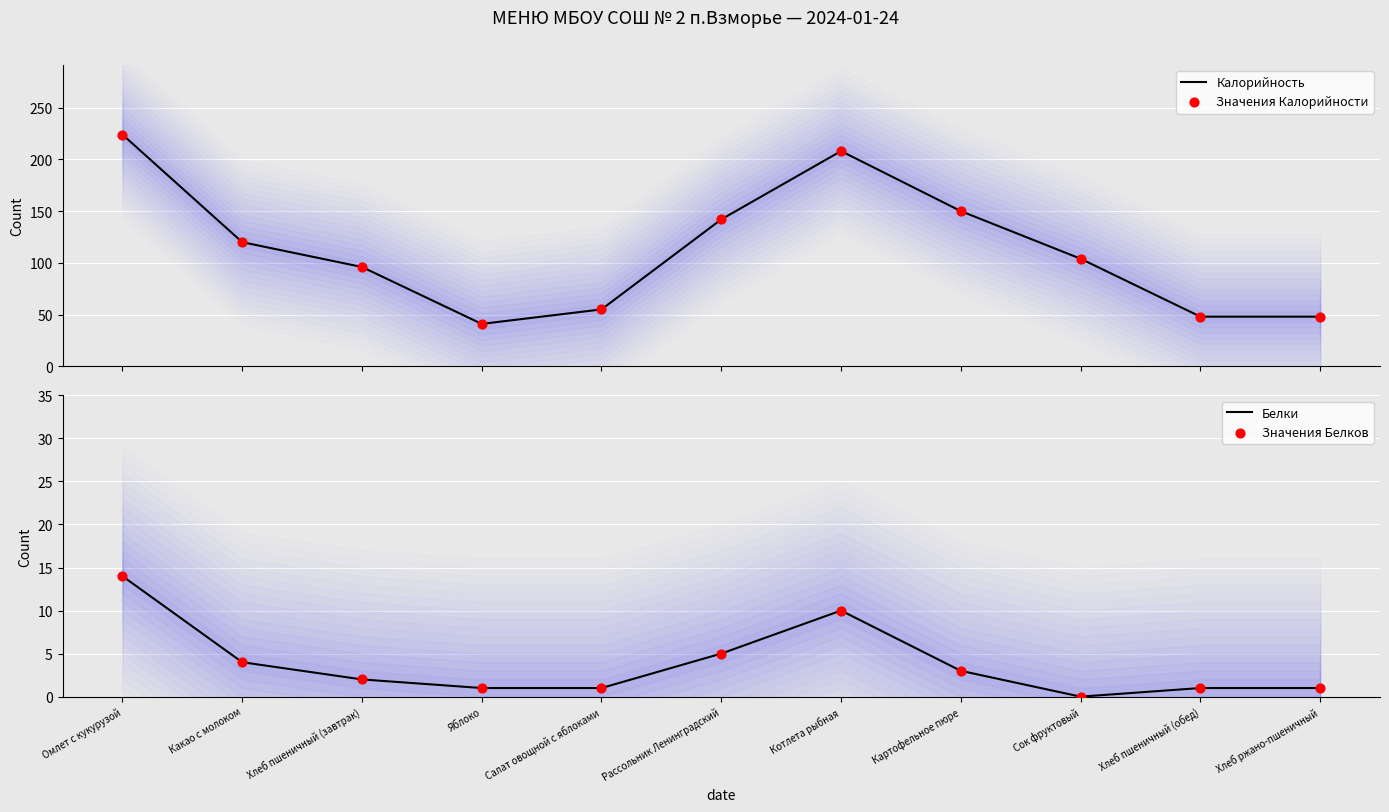

Which series contains the lowest Y value?

Белки